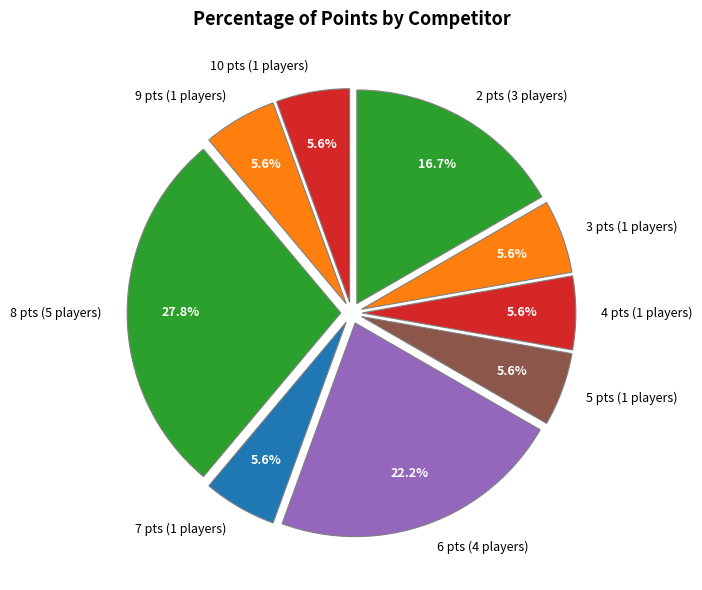

Between 5 pts (1 players) and 6 pts (4 players), which is larger?

6 pts (4 players)